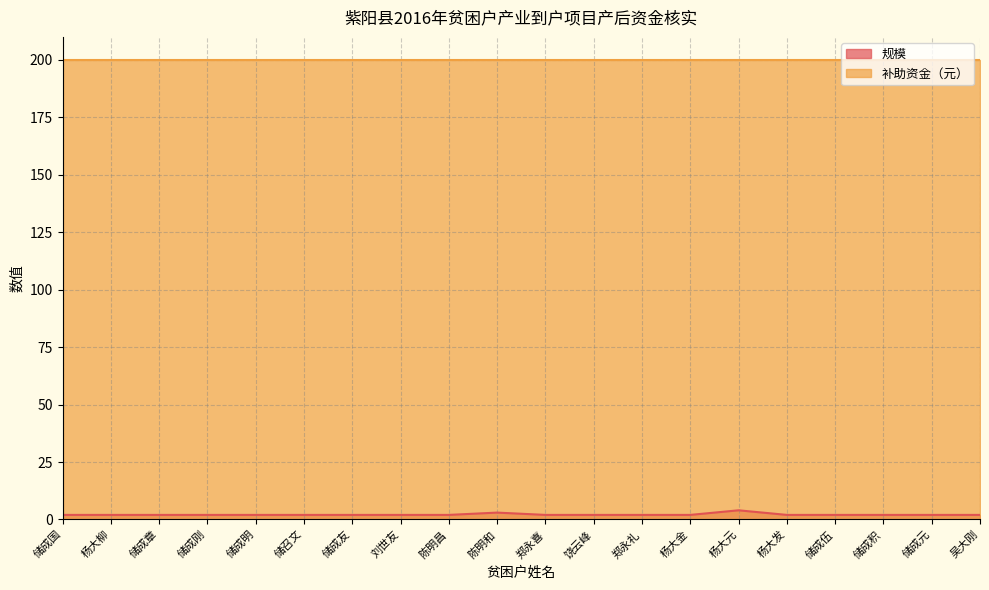

Reading left to right, what are all the values shown in this chart?

储成国=2	杨大柳=2	储成章=2	储成刚=2	储成明=2	储召文=2	储成友=2	刘世友=2	陈明昌=2	陈明和=3	郑永喜=2	饶云峰=2	郑永礼=2	杨大金=2	杨大元=4	杨大发=2	储成伍=2	储成积=2	储成元=2	吴大刚=2